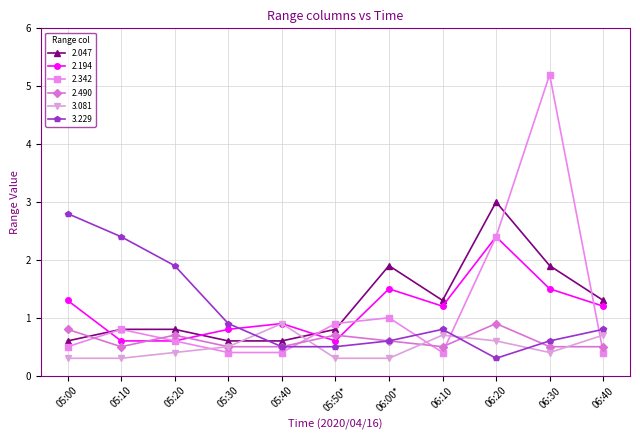

What is the value of the 2.047 point at the 4th from the left?

0.6